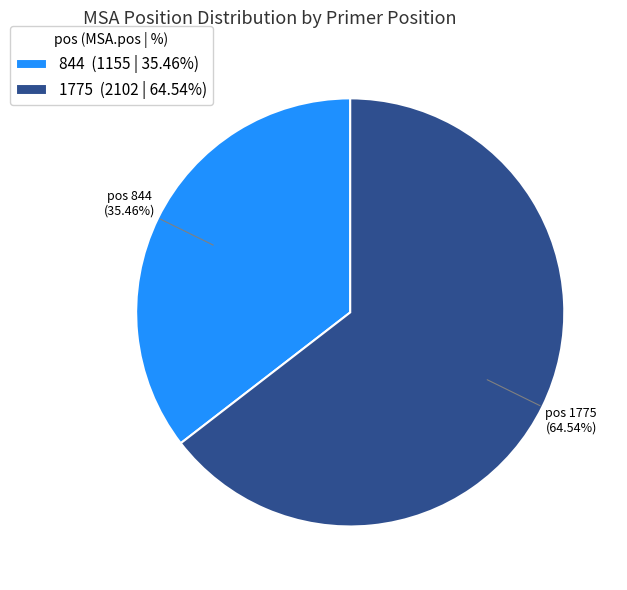

To the nearest percent, what percentage of the pie is 1775?

65%